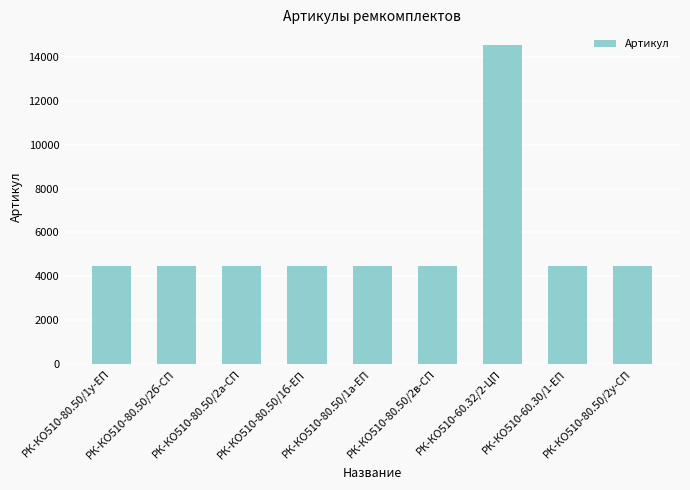

Approximately how many times larger is the value at РК-КО510-80.50/1б-ЕП compared to РК-КО510-80.50/2у-СП?

1.0